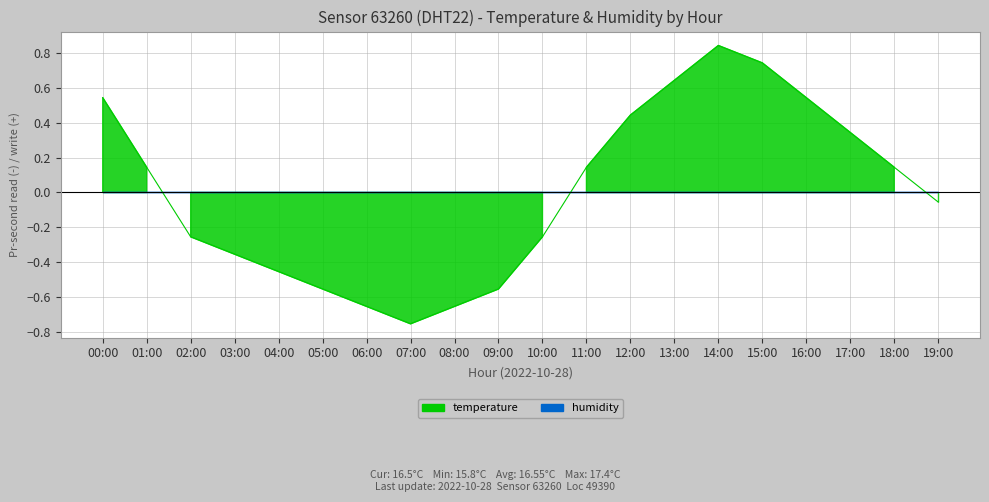

Rank the categories by value from highest to lowest.

14:00, 15:00, 13:00, 00:00, 16:00, 12:00, 17:00, 01:00, 11:00, 18:00, 19:00, 02:00, 10:00, 03:00, 04:00, 05:00, 09:00, 06:00, 08:00, 07:00